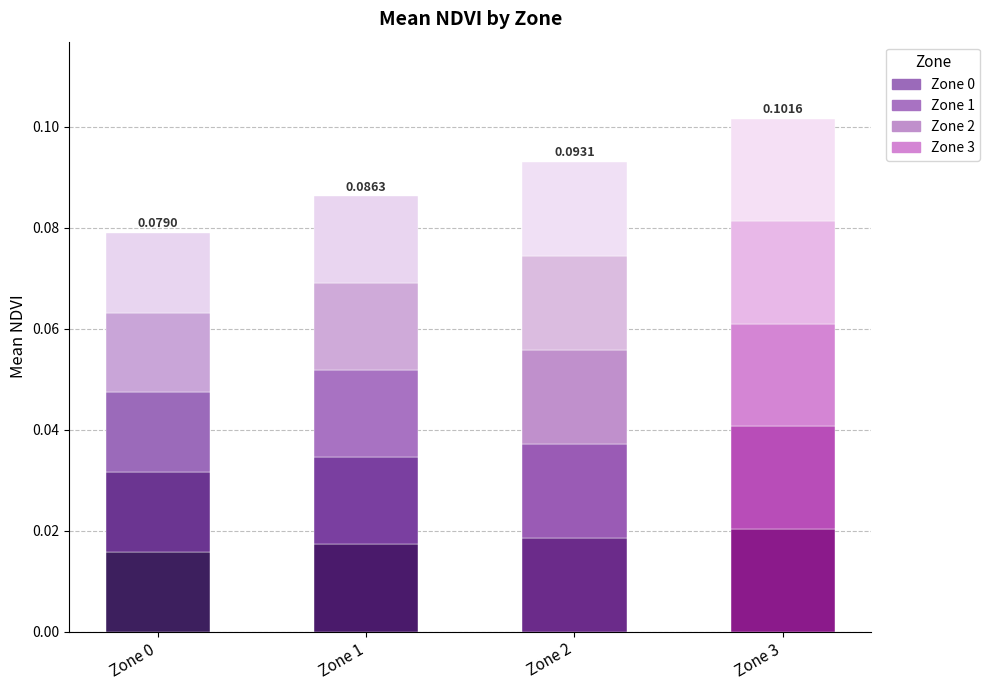

Are the bars horizontal?

No